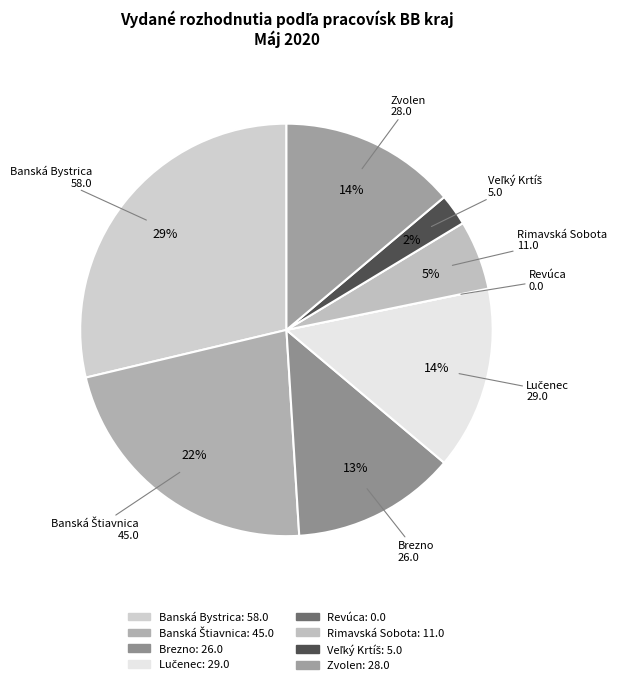

Is there a majority slice in this chart?

No